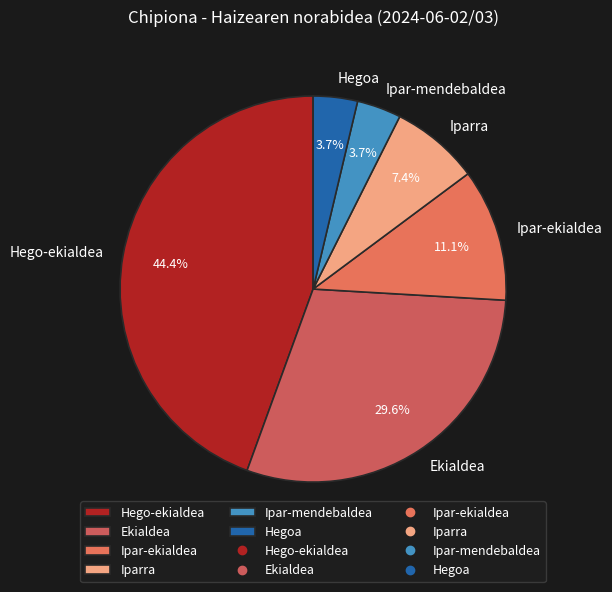

Which category has the biggest portion of the pie?

Hego-ekialdea